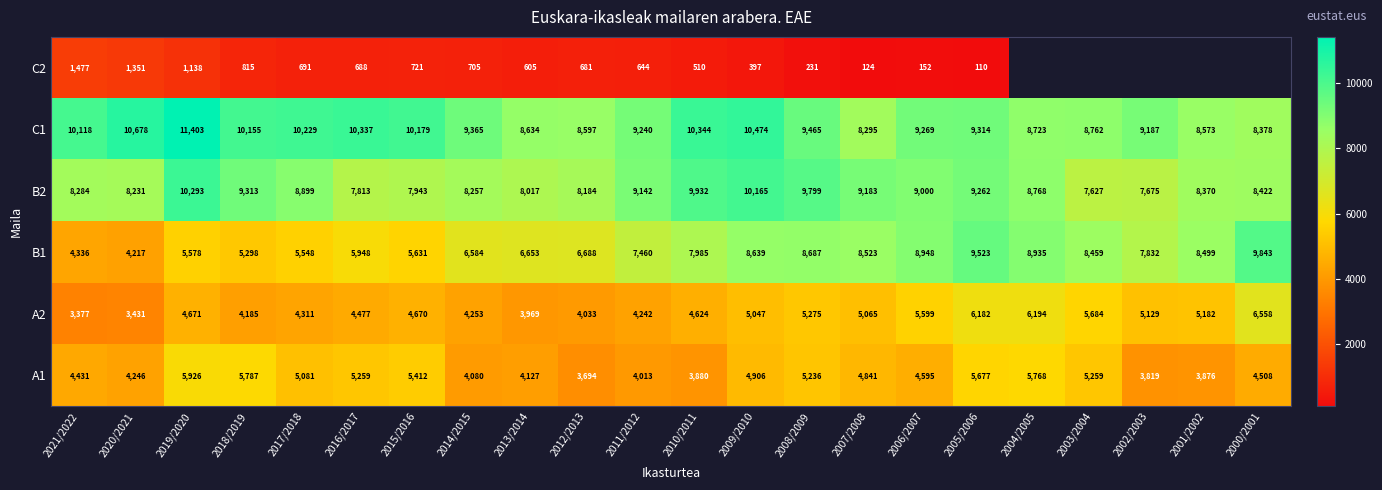

What is the difference between the maximum and minimum values in the A2 series?

3181